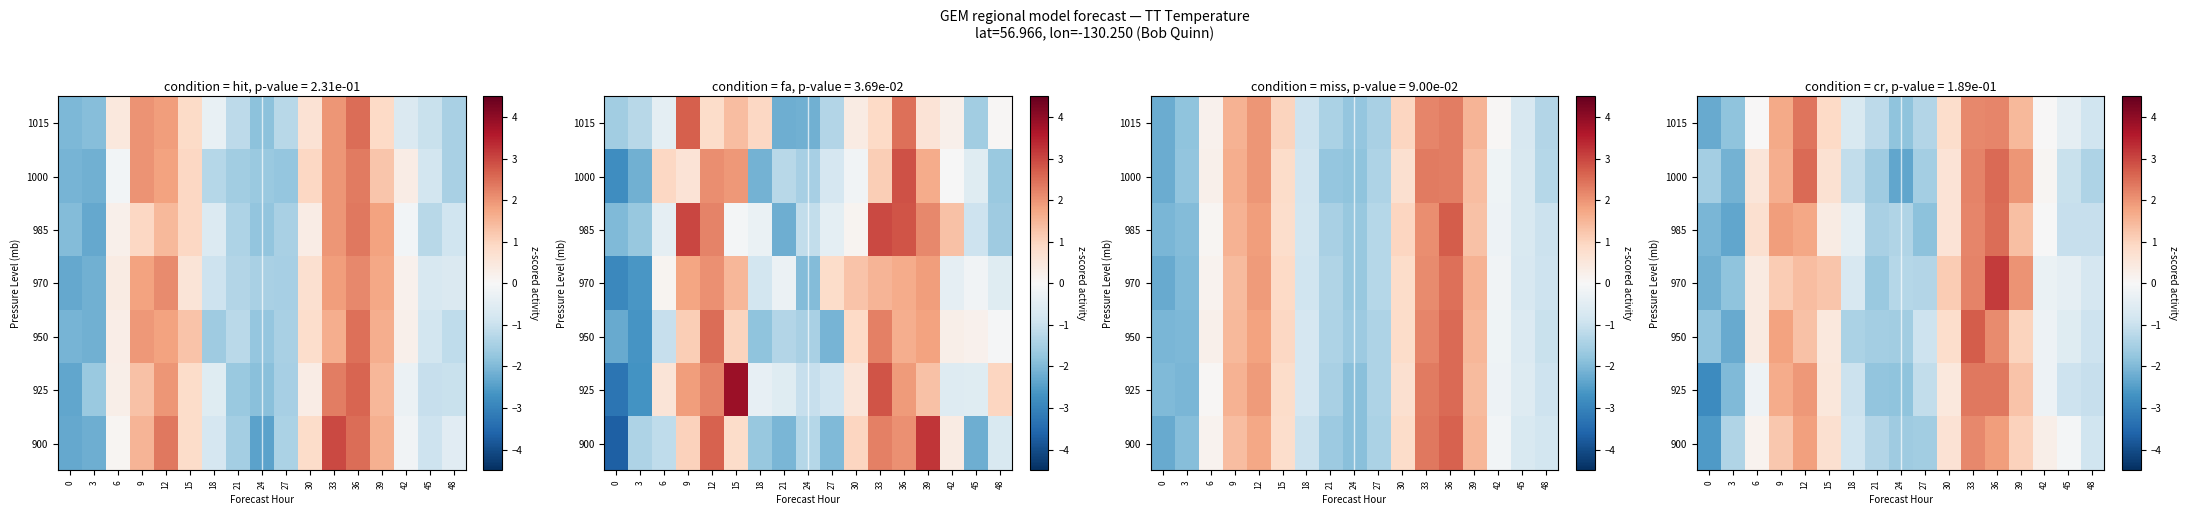

Is it true that 985 equals 0.4 at 39?

False